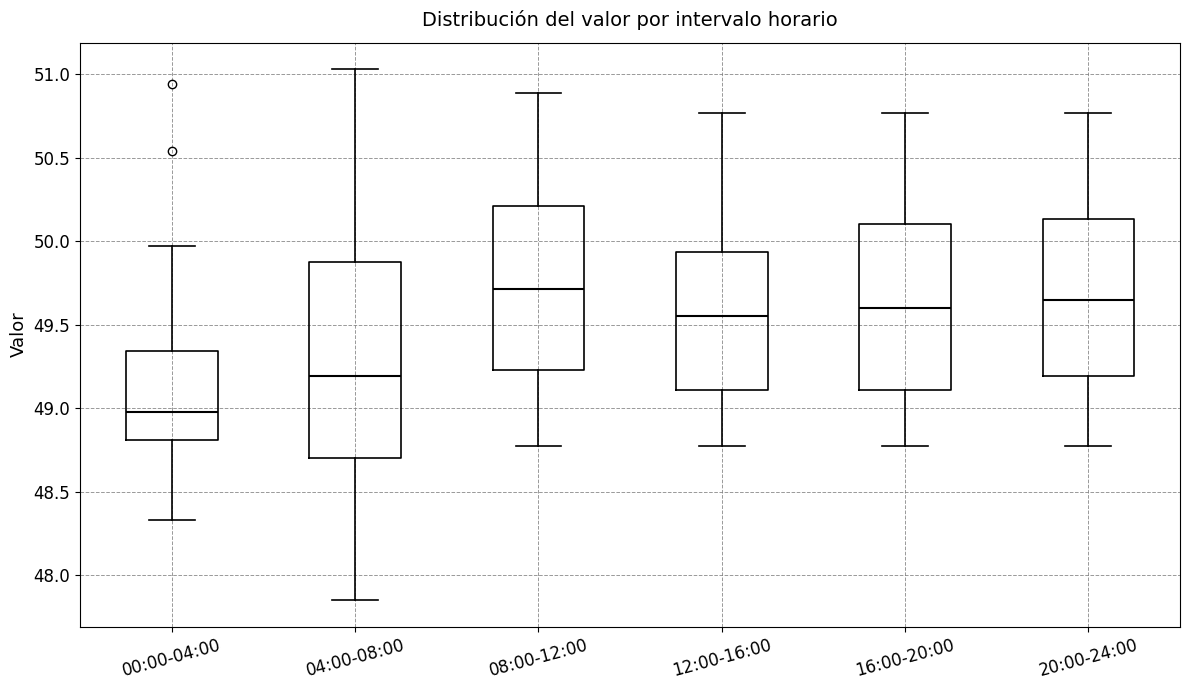

Reading left to right, transcribe this box plot: for each box, give where its median line is, the range the box spans, and where its two whiskers end, as read against the y-axis. The values are not printed on the chart, so give them approximately, as read against the axis.

00:00-04:00: median 49.00, box 48.80 to 49.35, whiskers 48.35 to 49.95
04:00-08:00: median 49.20, box 48.70 to 49.85, whiskers 47.85 to 51.05
08:00-12:00: median 49.70, box 49.25 to 50.20, whiskers 48.75 to 50.90
12:00-16:00: median 49.55, box 49.10 to 49.95, whiskers 48.75 to 50.75
16:00-20:00: median 49.60, box 49.10 to 50.10, whiskers 48.75 to 50.75
20:00-24:00: median 49.65, box 49.20 to 50.15, whiskers 48.75 to 50.75